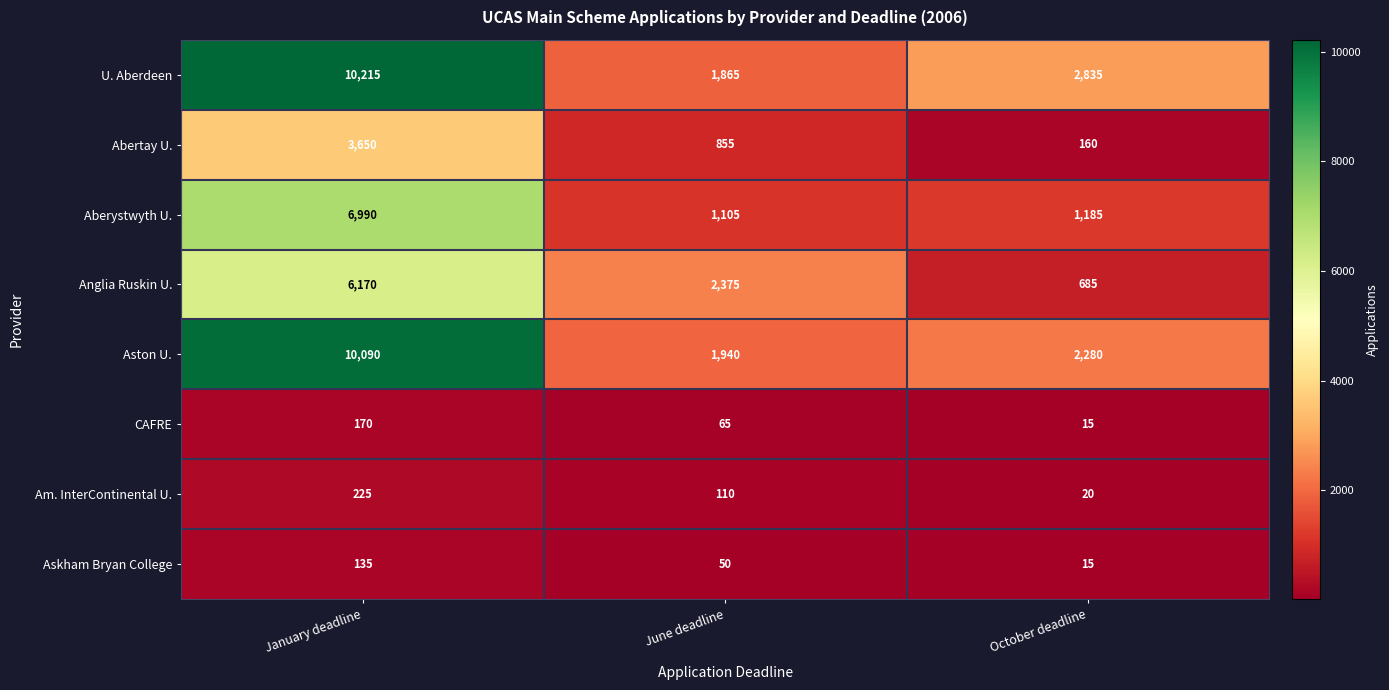

Rank the series at January deadline from lowest to highest value.

Askham Bryan College, CAFRE, Am. InterContinental U., Abertay U., Anglia Ruskin U., Aberystwyth U., Aston U., U. Aberdeen